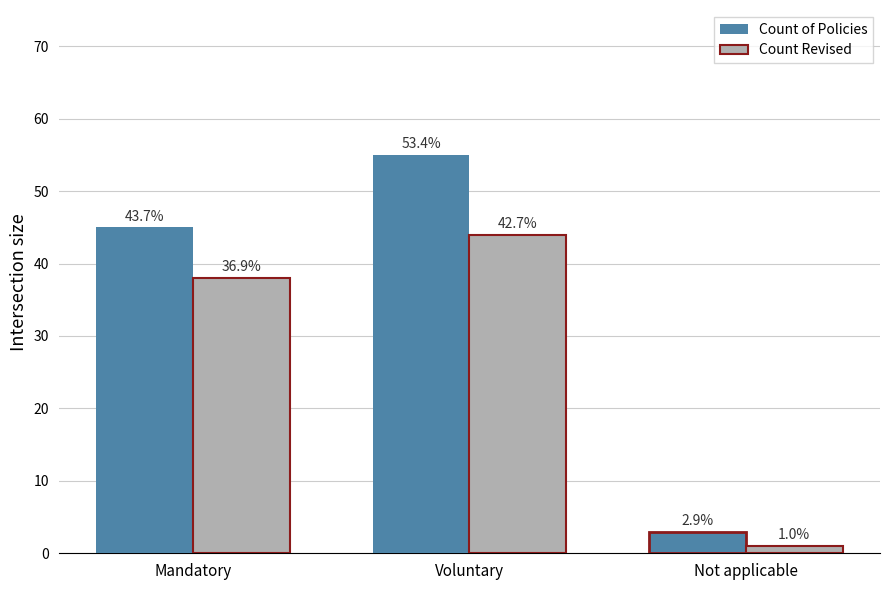

What is the difference between the maximum and minimum values in the Count Revised series?

43